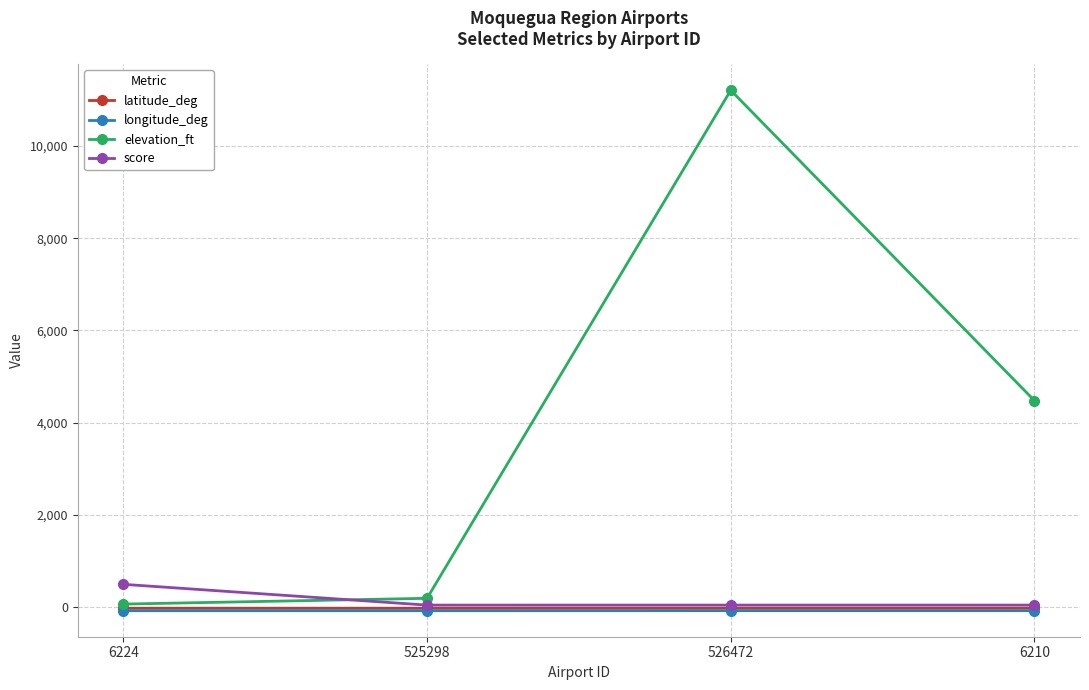

True or false: longitude_deg and latitude_deg cross at least once.

False